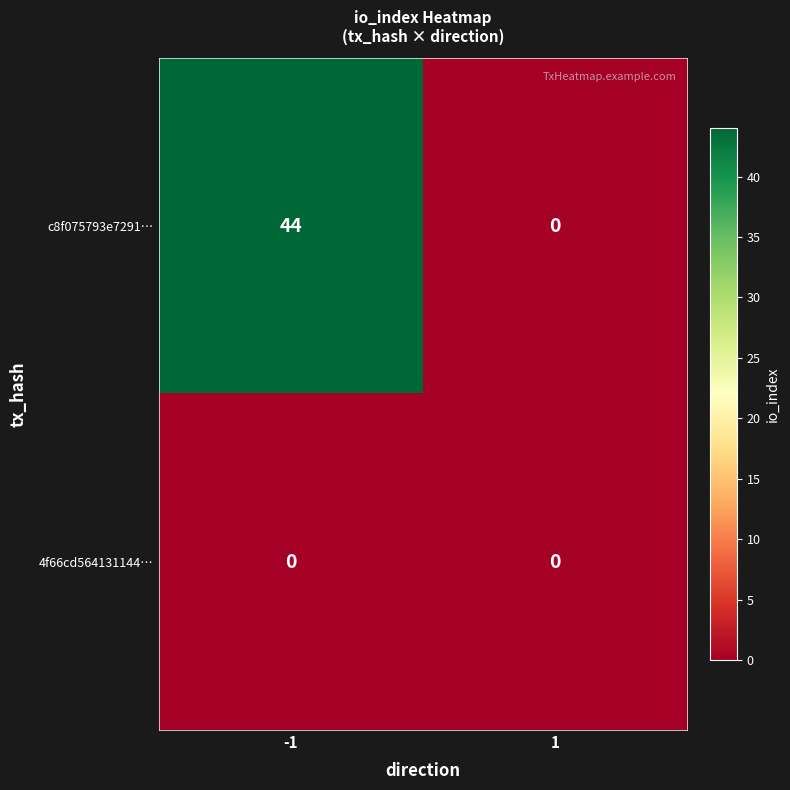

Is it true that c8f075793e7291… equals 0 at 1?

True